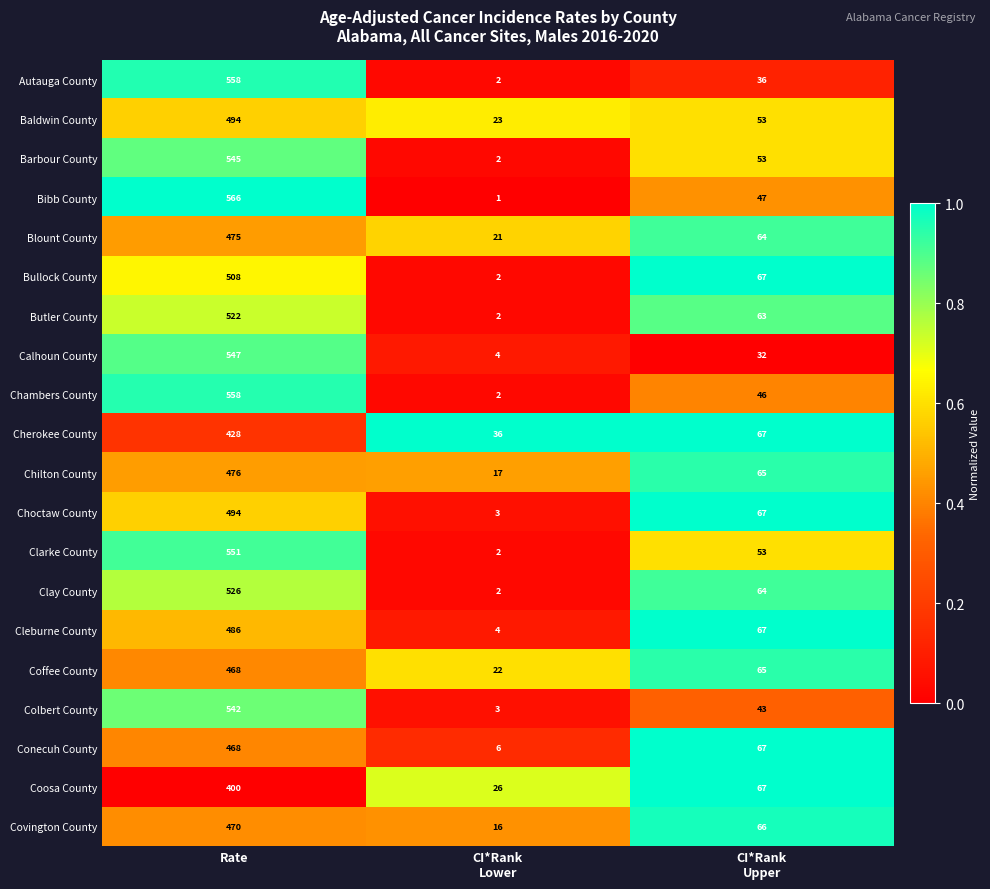

What is the average value of the Autauga County series?

199